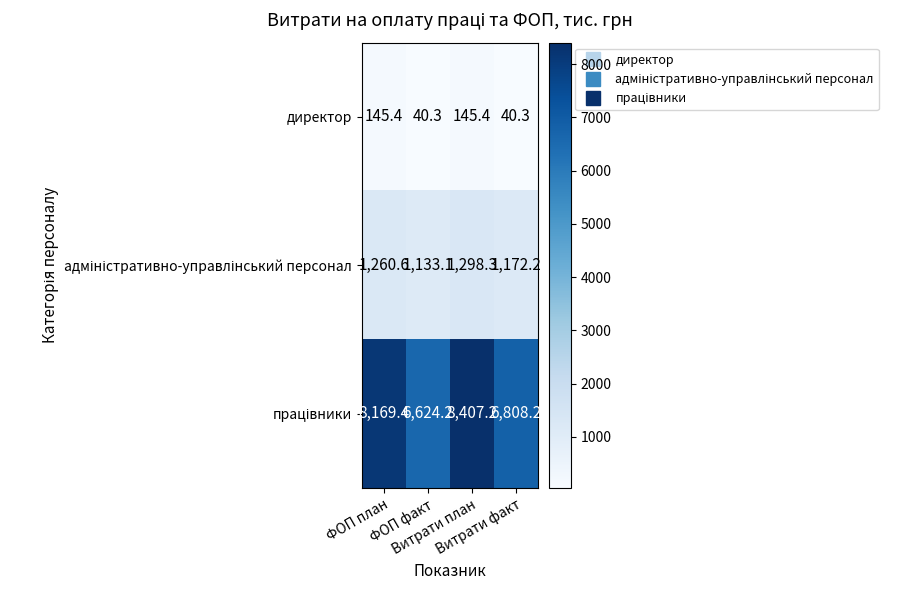

What is the smallest value displayed?

40.3